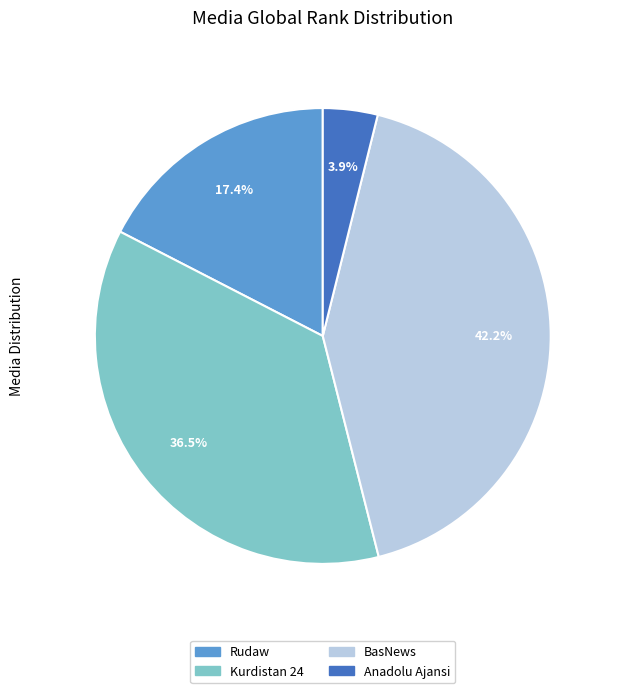

Count the number of slices in the pie.

4